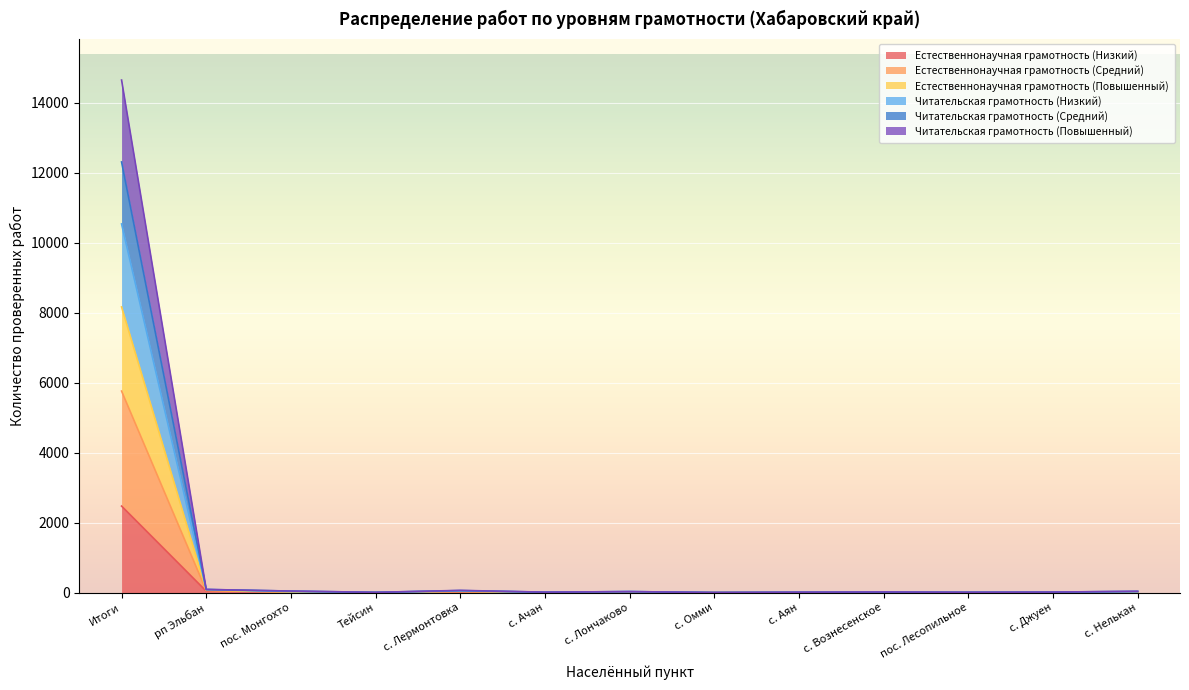

What value does the Читательская грамотность (Низкий) series have at с. Нелькан?

24